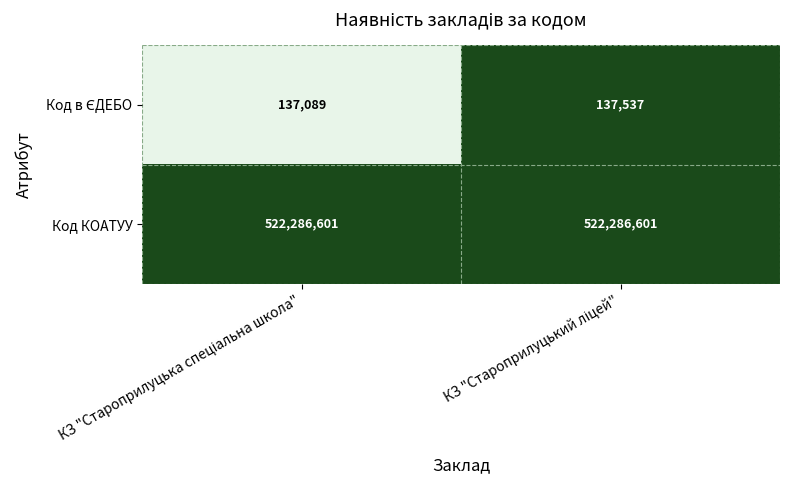

What is the maximum value for Код КОАТУУ?

522286601